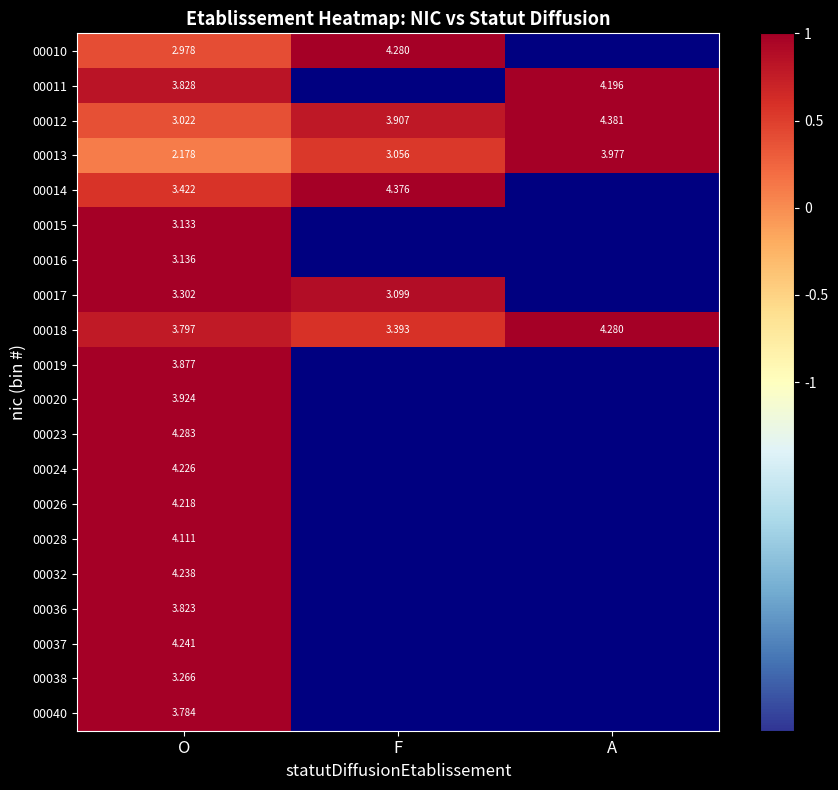

Which category has the highest value in the 00012 series?

A